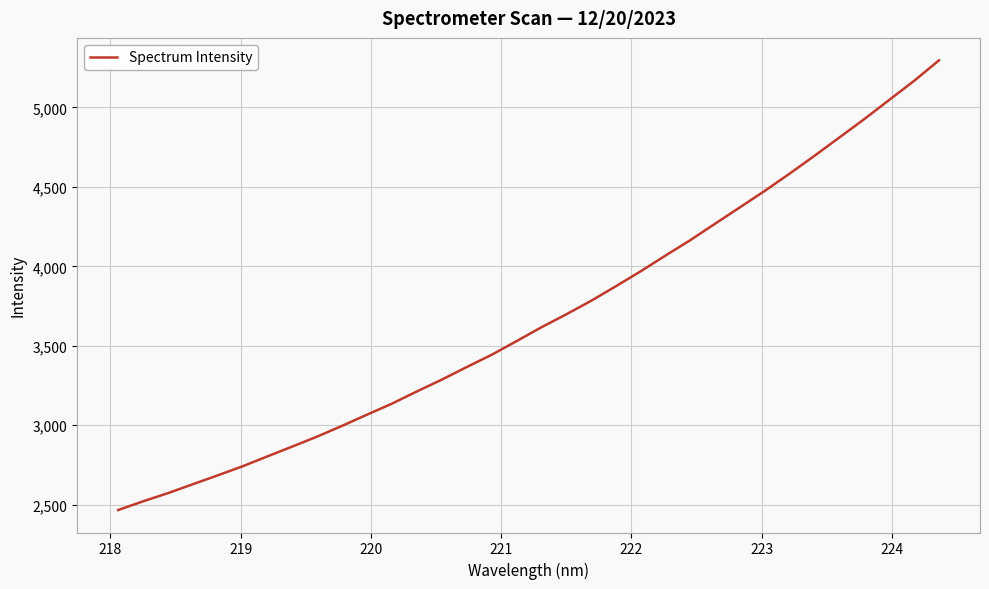

What is the sum of all values?

125071.6